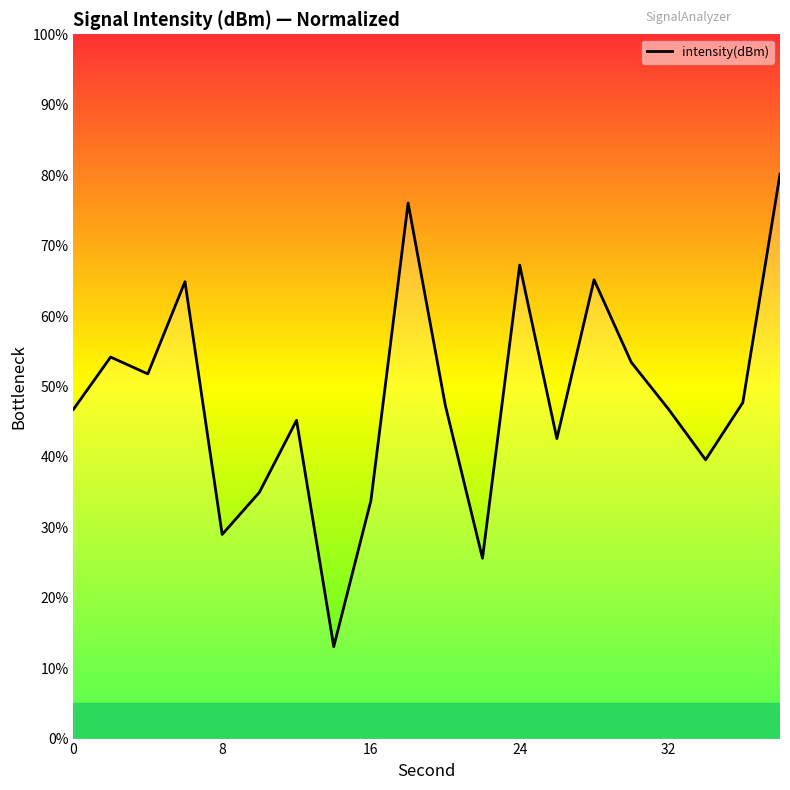

What is the maximum value shown in the chart?

80.1